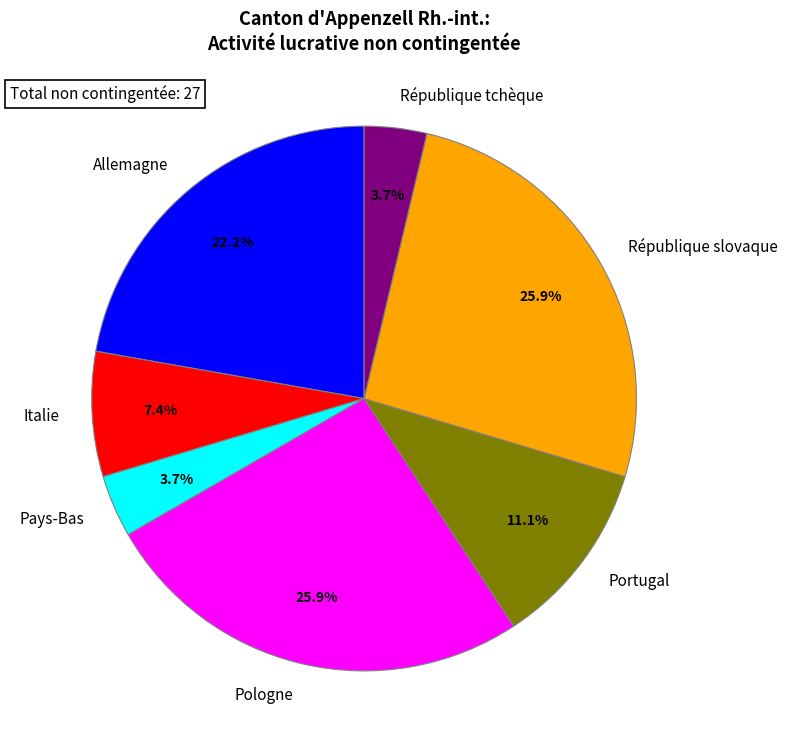

Is République slovaque the majority of the pie?

No